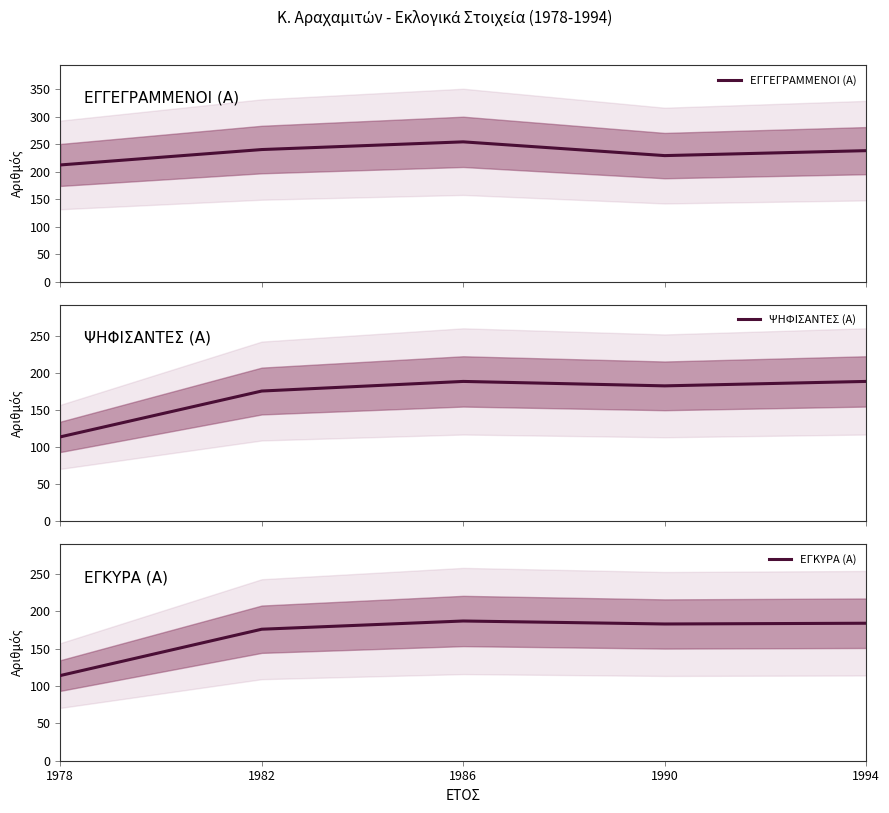

Where is the first local minimum for ΨΗΦΙΣΑΝΤΕΣ (Α)?

1990